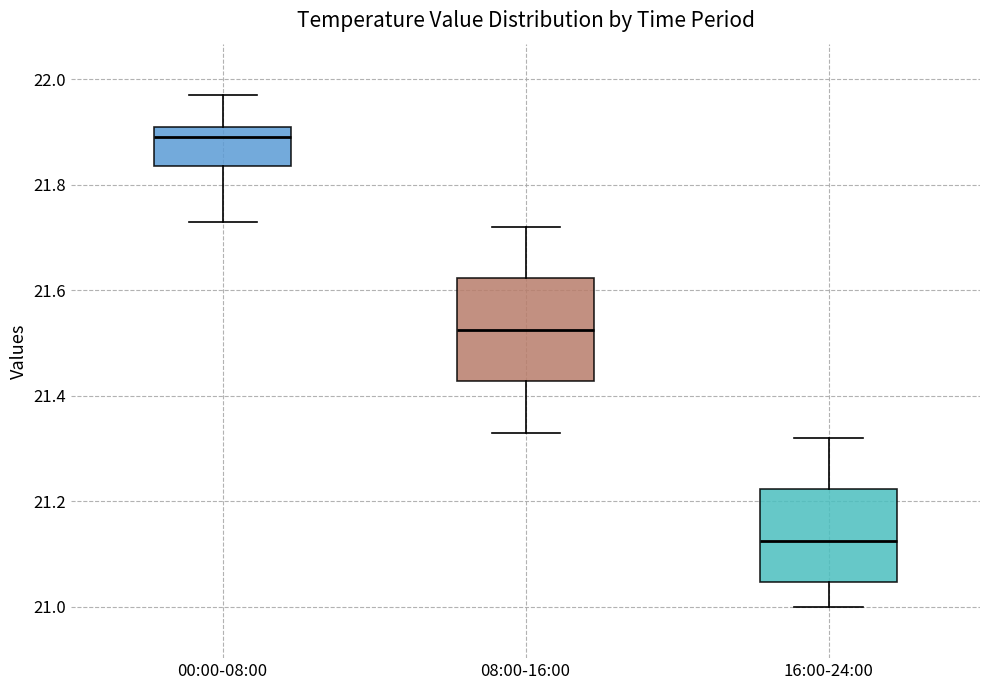

Reading left to right, transcribe this box plot: for each box, give where its median line is, the range the box spans, and where its two whiskers end, as read against the y-axis. The values are not printed on the chart, so give them approximately, as read against the axis.

00:00-08:00: median 21.90, box 21.84 to 21.92, whiskers 21.74 to 21.98
08:00-16:00: median 21.52, box 21.42 to 21.62, whiskers 21.34 to 21.72
16:00-24:00: median 21.12, box 21.04 to 21.22, whiskers 21.00 to 21.32